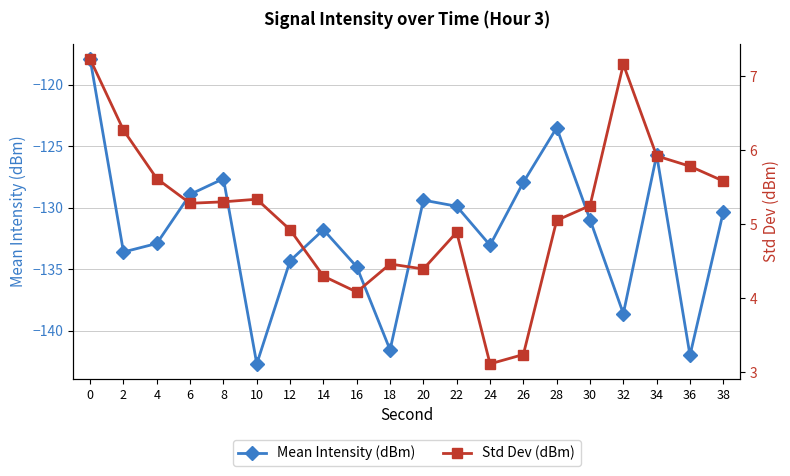

Where is the first local minimum for Std Dev (dBm)?

6